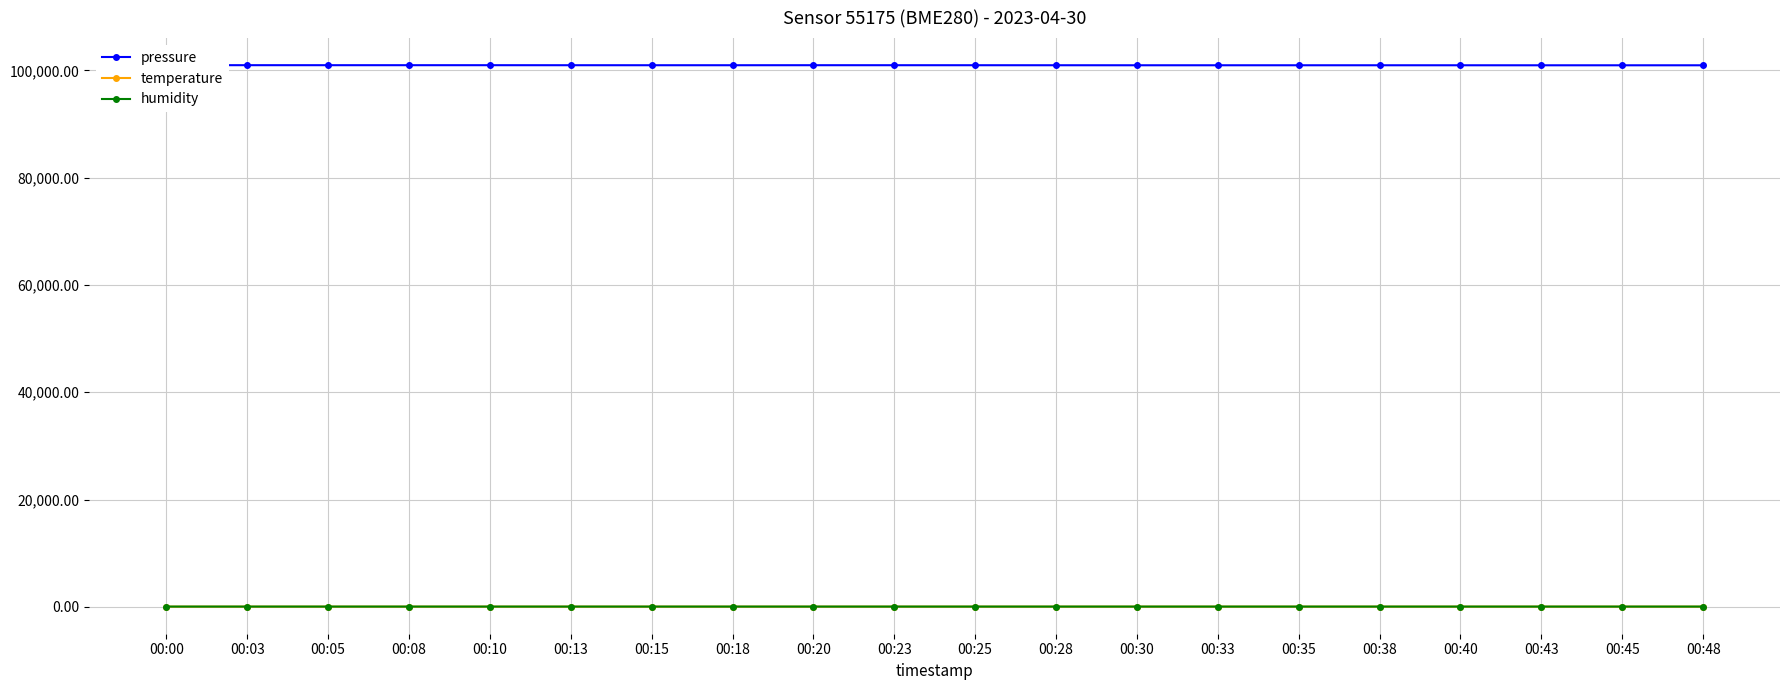

Between 00:08 and 00:20, which series saw the biggest shift?

pressure